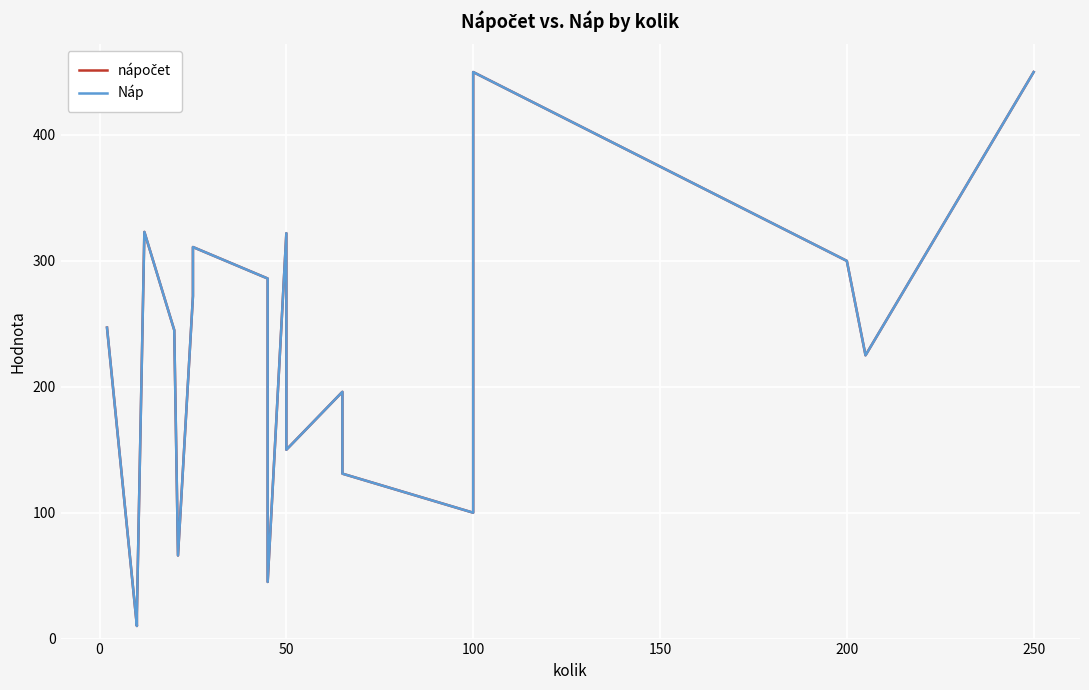

What is the difference between the second highest and minimum values in the nápočet series?

440